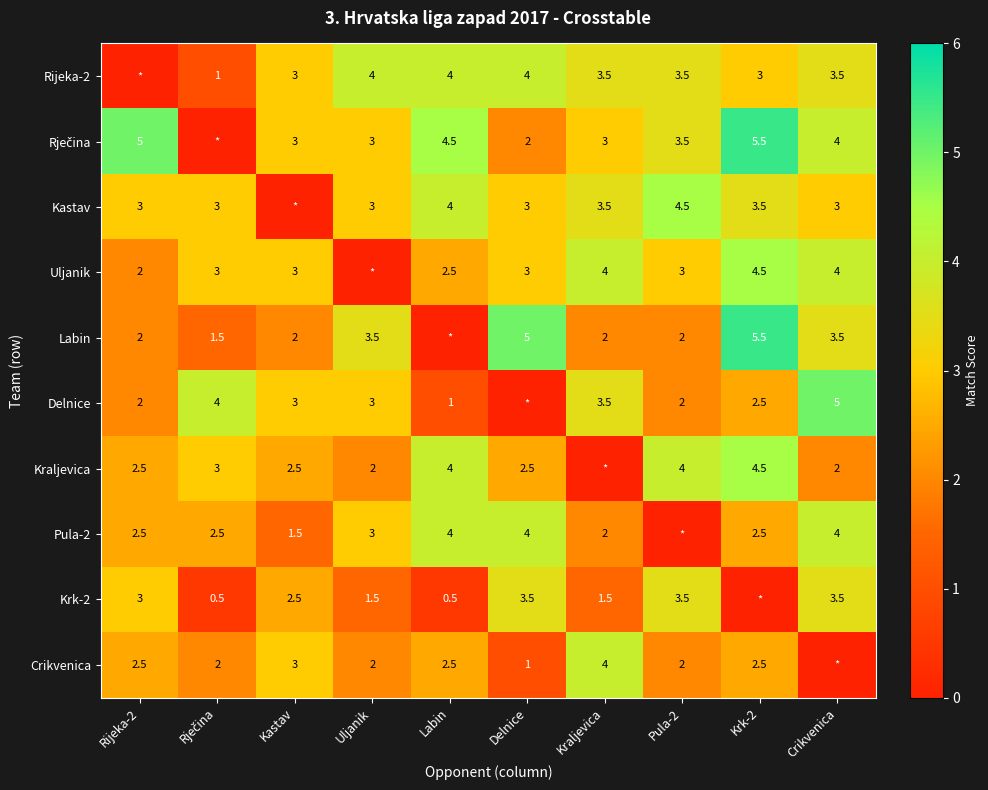

The value of Pula-2 at Labin is 4.0. True or false?

True